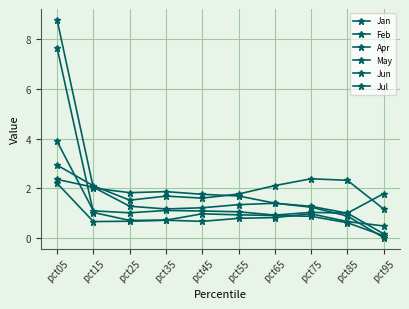

Which label corresponds to the largest value in the chart?

pct05